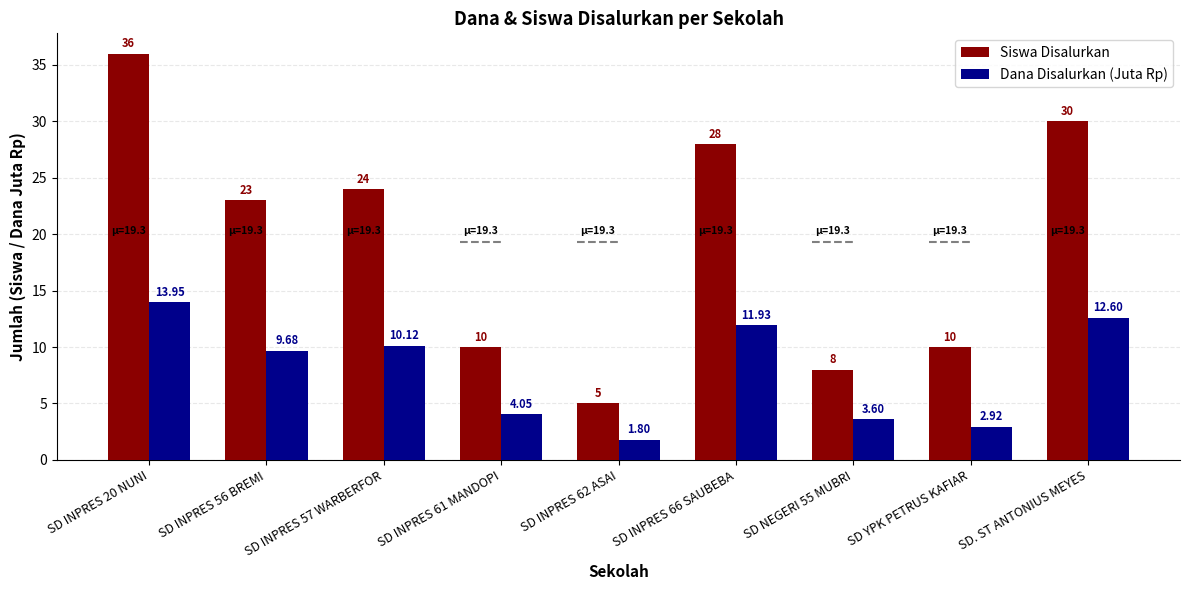

What is the label of the 4th bar from the right?

SD INPRES 66 SAUBEBA